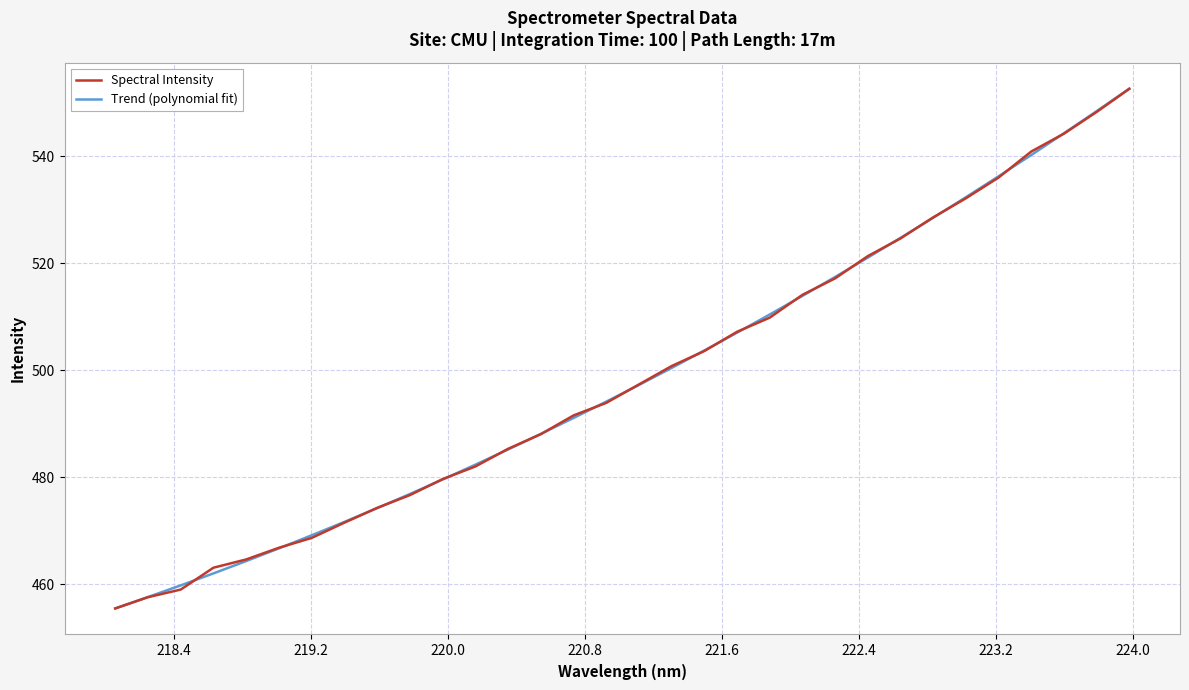

What is the maximum value shown in the chart?

552.6